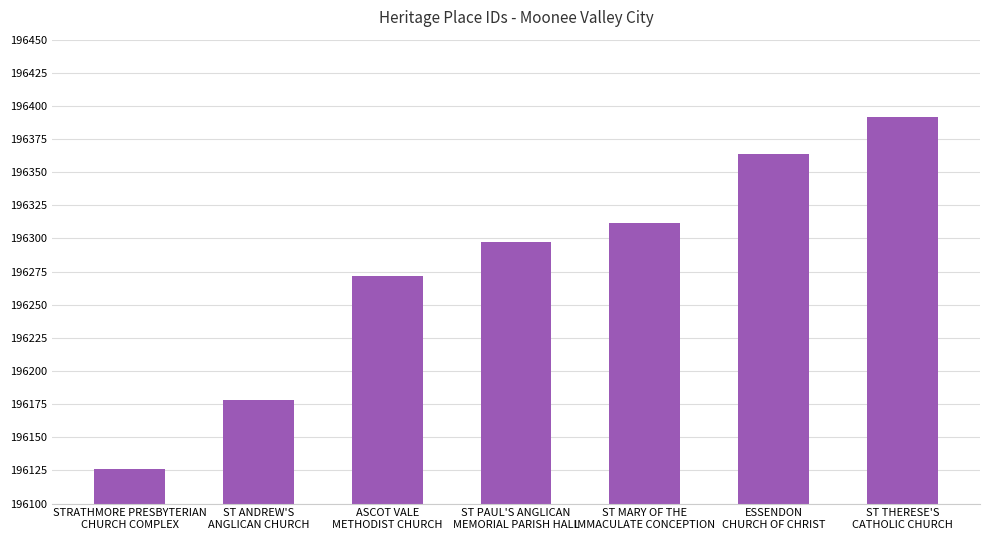

List the labels in order of value, largest first.

ST THERESE'S
CATHOLIC CHURCH, ESSENDON
CHURCH OF CHRIST, ST MARY OF THE
IMMACULATE CONCEPTION, ST PAUL'S ANGLICAN
MEMORIAL PARISH HALL, ASCOT VALE
METHODIST CHURCH, ST ANDREW'S
ANGLICAN CHURCH, STRATHMORE PRESBYTERIAN
CHURCH COMPLEX